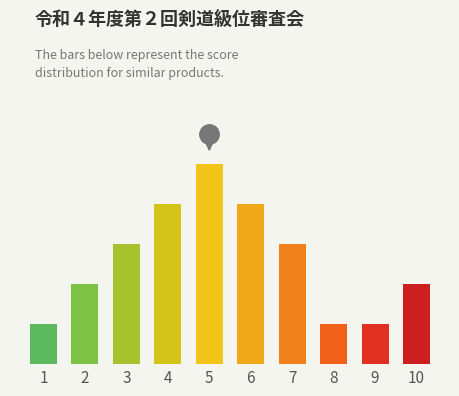

Does the chart contain any negative values?

No